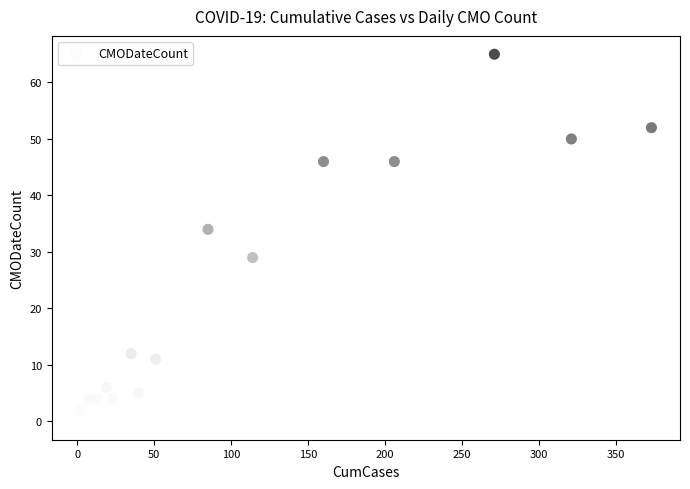

What Y value in the scatter plot is closest to 32?

34